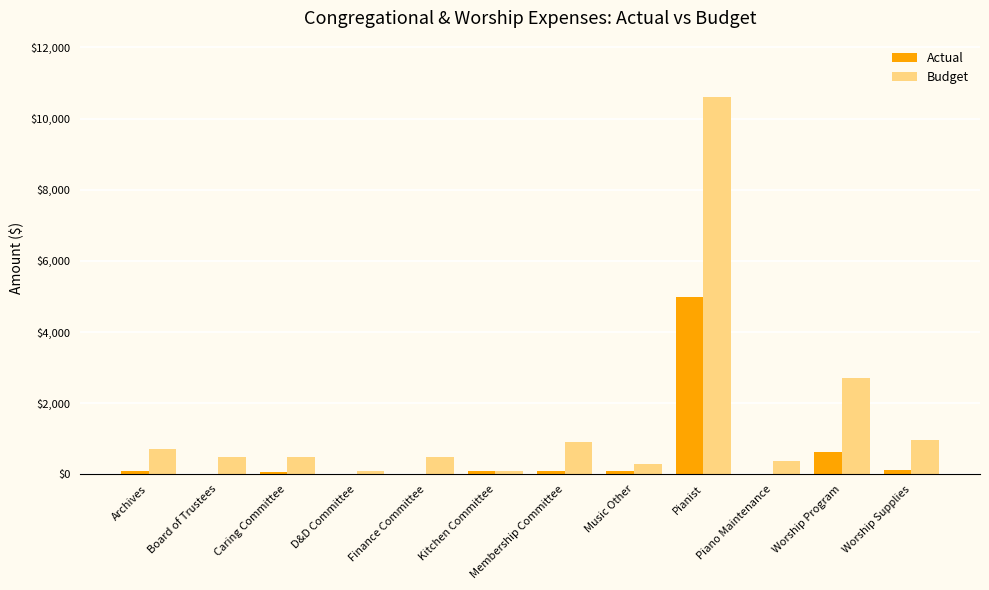

What is the average value of the Actual series?

513.8